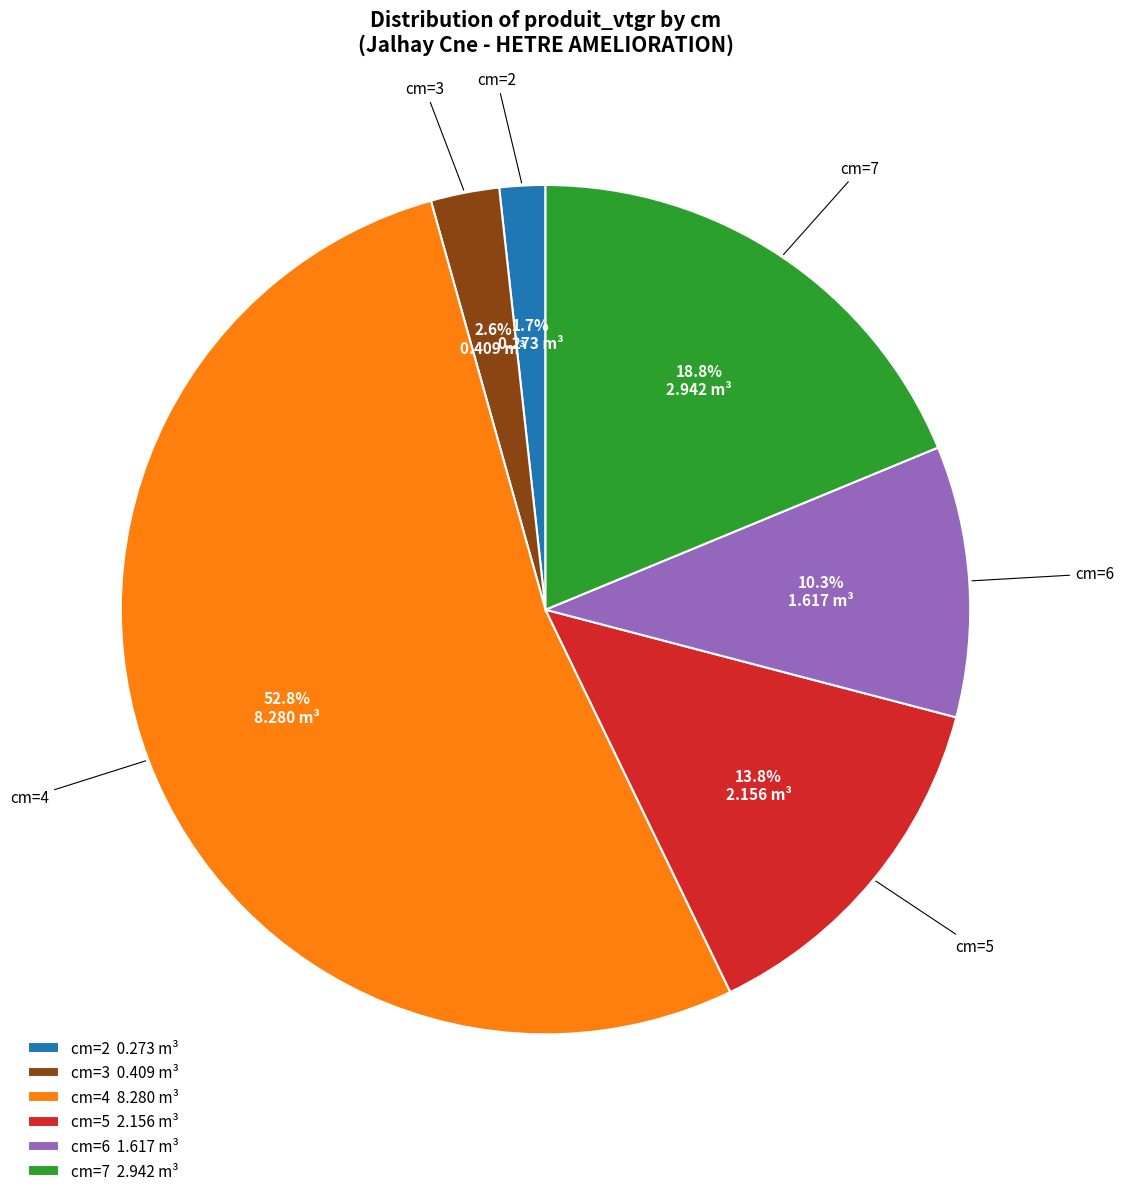

Approximately how many times larger is the value at cm=7 compared to cm=5?

1.4